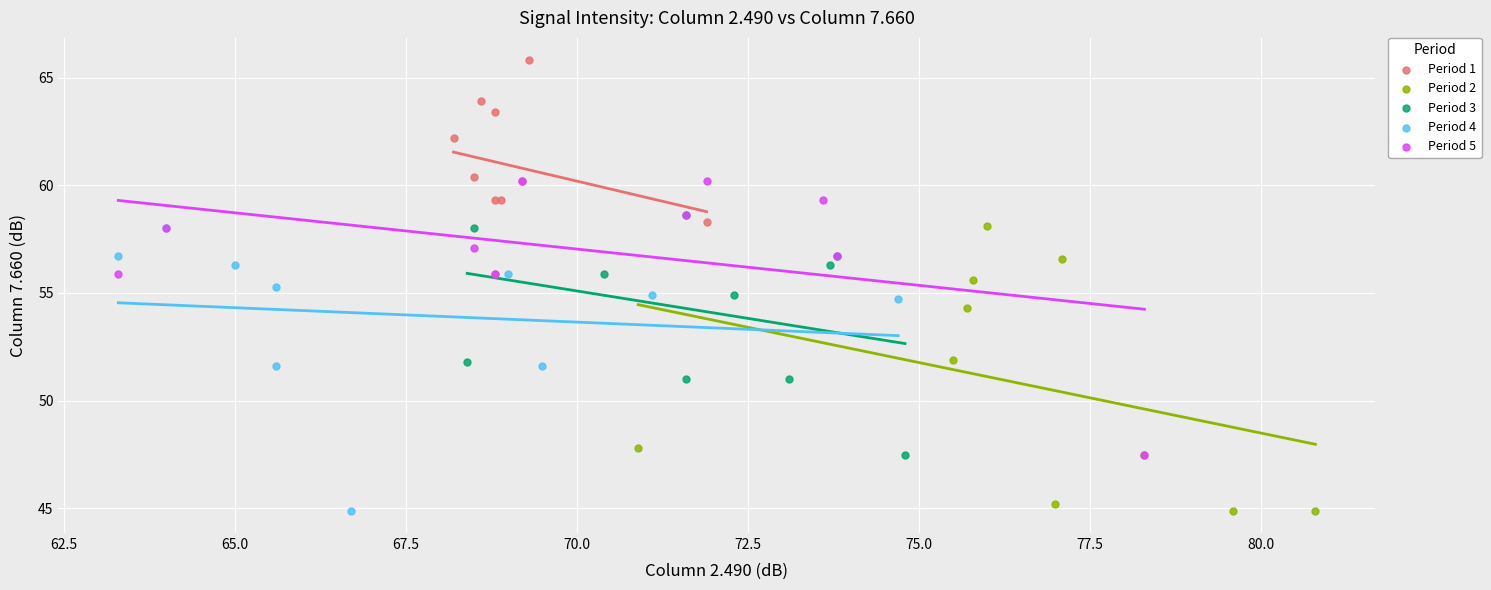

Which series contains the highest Y value?

Period 1